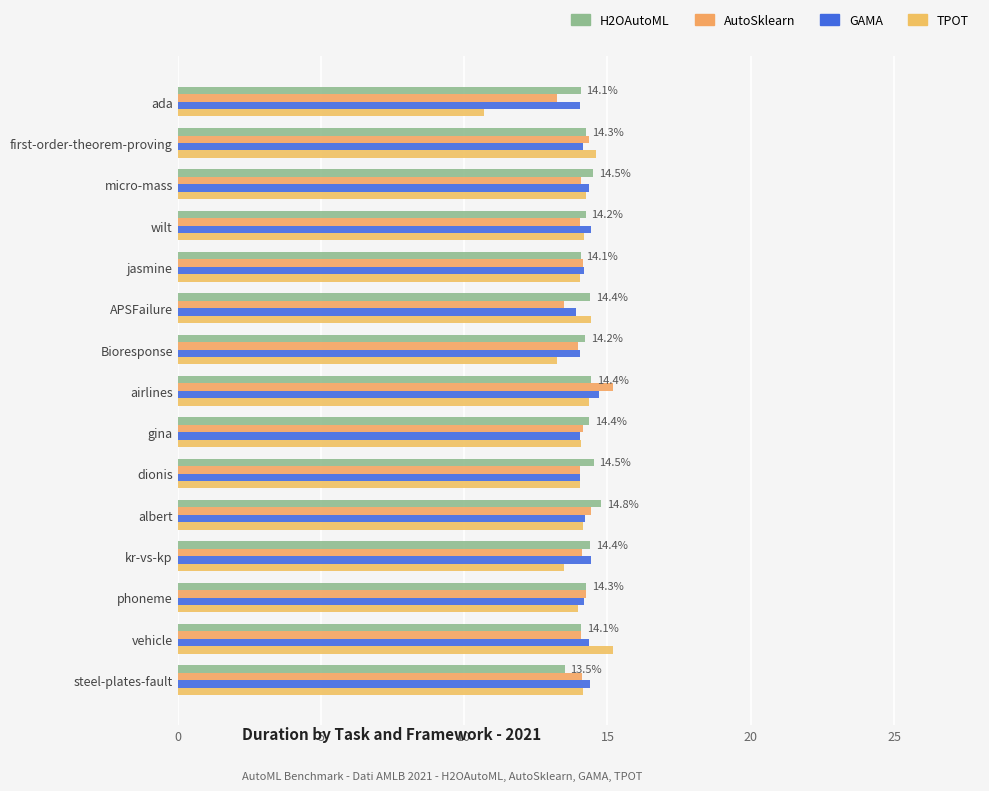

Reading left to right, extract all data points from this chart.

H2OAutoML: 14.1	14.3	14.5	14.2	14.1	14.4	14.2	14.4	14.4	14.5	14.8	14.4	14.3	14.1	13.5
AutoSklearn: 13.2	14.4	14.1	14.1	14.1	13.5	14.0	15.2	14.2	14.1	14.4	14.1	14.2	14.1	14.1
GAMA: 14.1	14.2	14.4	14.4	14.2	13.9	14.1	14.7	14.1	14.1	14.2	14.4	14.2	14.4	14.4
TPOT: 10.7	14.6	14.2	14.2	14.1	14.4	13.2	14.4	14.1	14.1	14.1	13.5	14.0	15.2	14.2